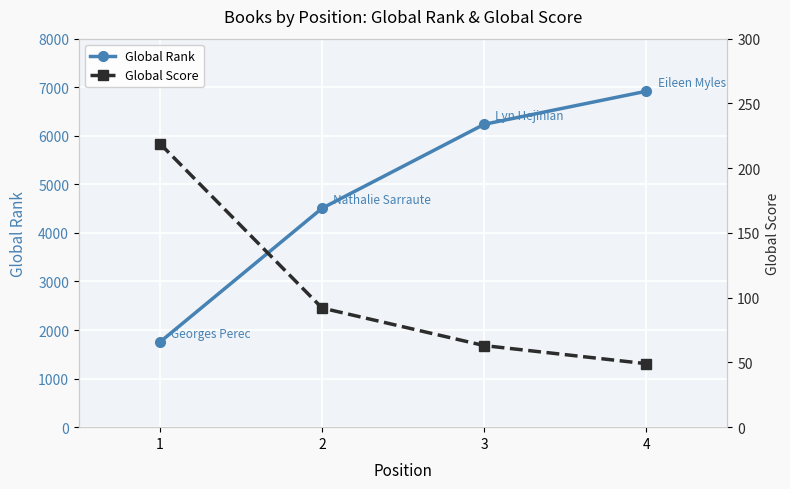

What is the difference between the highest and lowest values at 2?

4416